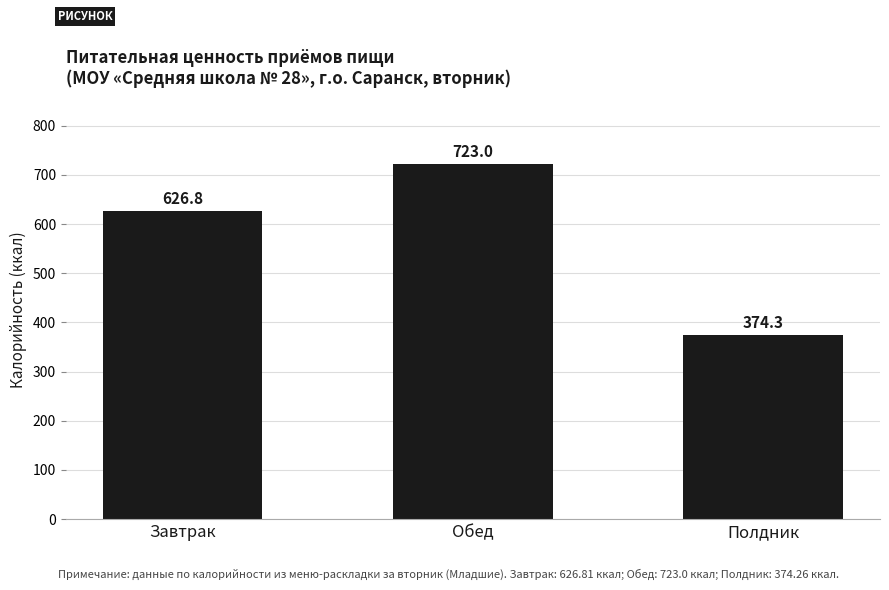

Reading left to right, what are all the values shown in this chart?

626.8	723.0	374.3